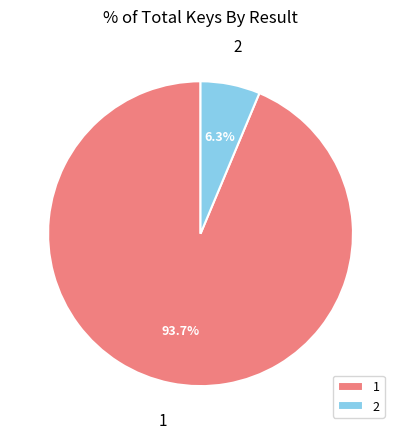

The 2 slice represents 1% of the pie. True or false?

False